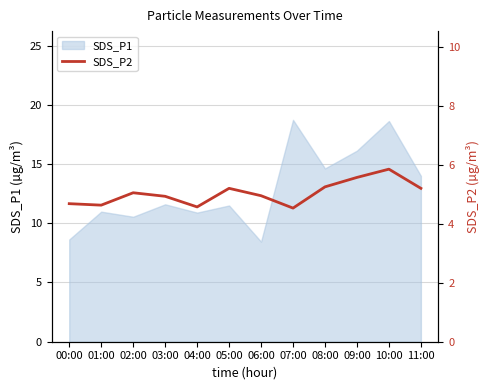

The SDS_P1 series shows 11.6 at 03:00. True or false?

True